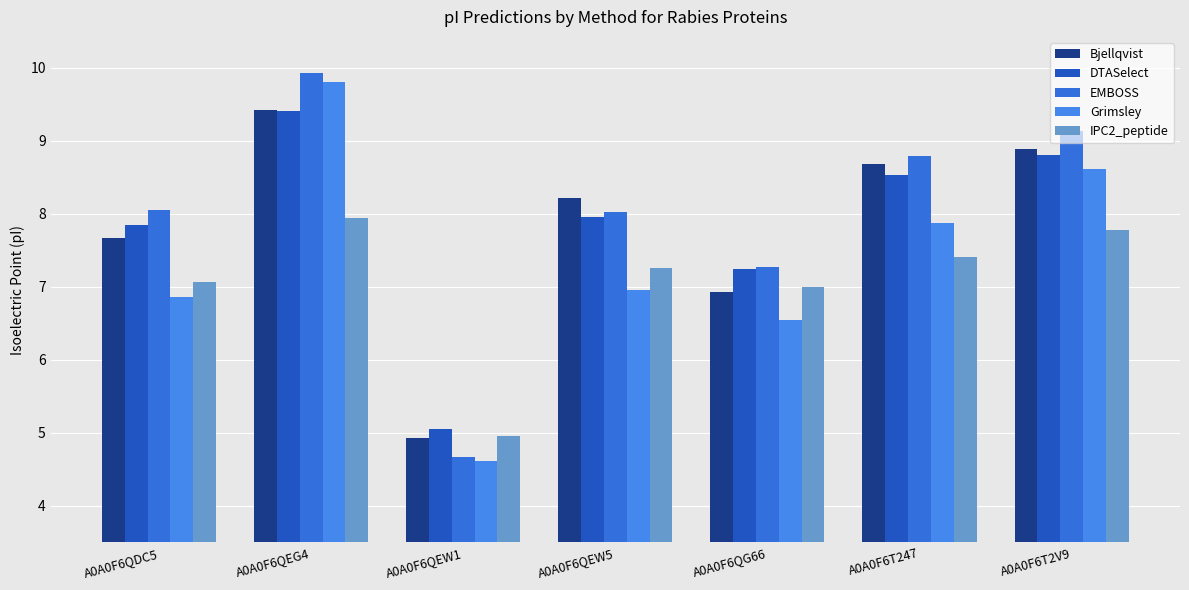

At which label does DTASelect first exceed 7?

A0A0F6QDC5